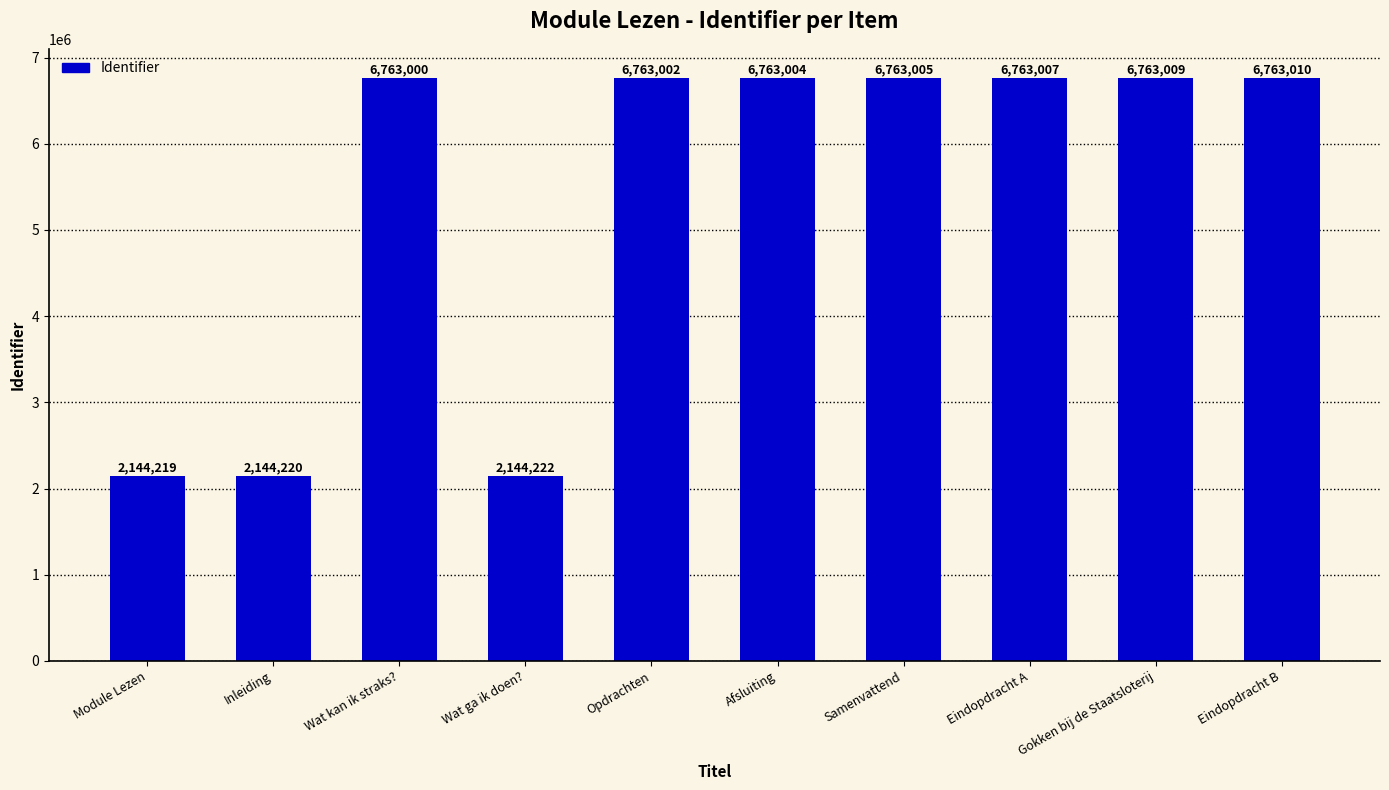

Rank the categories by value from highest to lowest.

Eindopdracht B, Gokken bij de Staatsloterij, Eindopdracht A, Samenvattend, Afsluiting, Opdrachten, Wat kan ik straks?, Wat ga ik doen?, Inleiding, Module Lezen